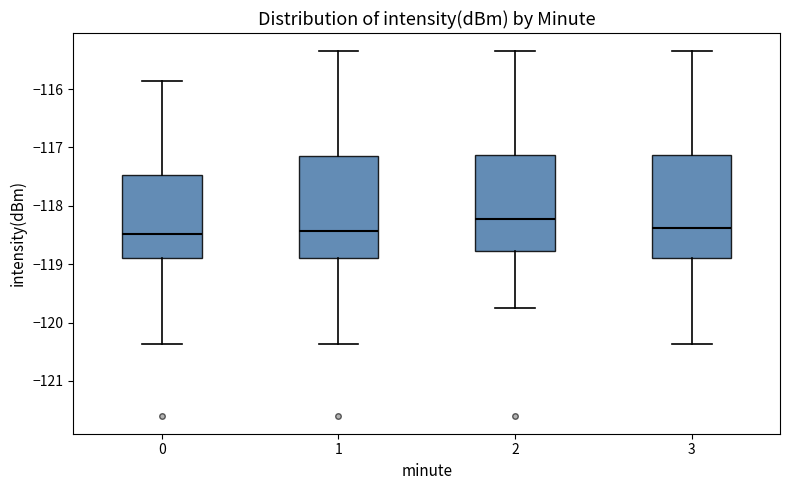

Which box's median line is the highest?

2